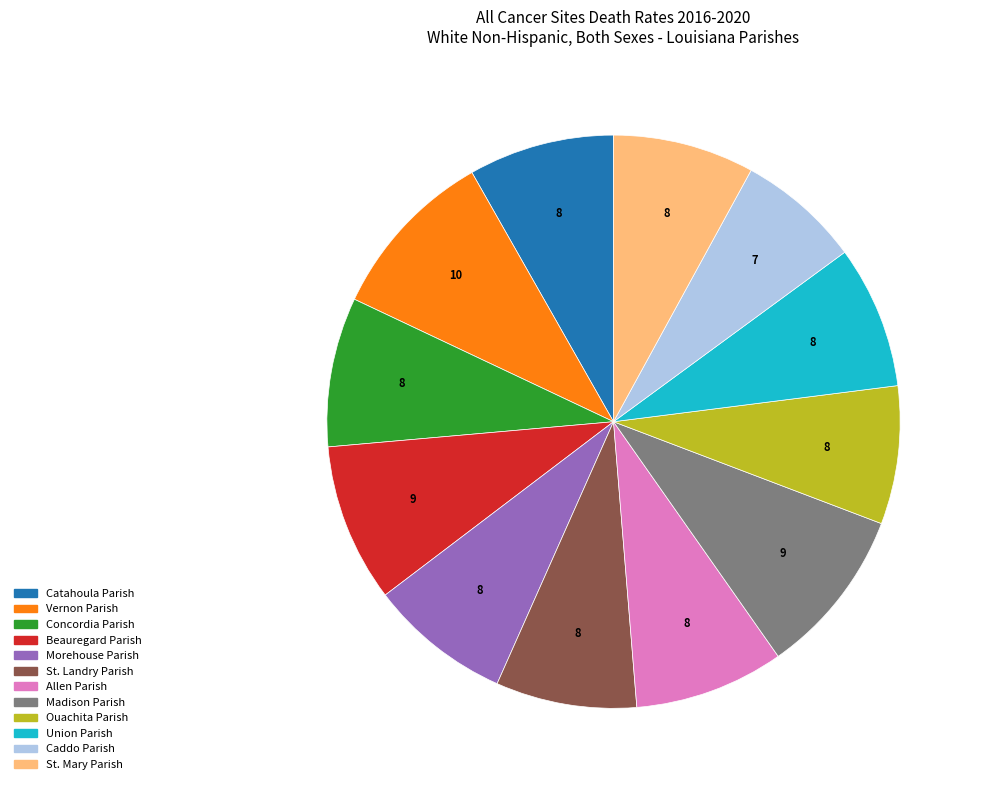

Does Concordia Parish account for over 50% of the chart?

No